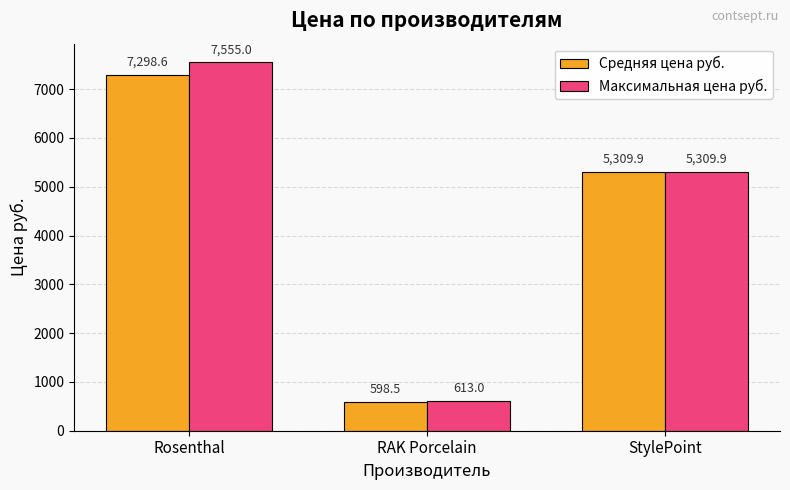

What is the value of the Максимальная цена руб. bar at the 3rd from the left?

5309.9